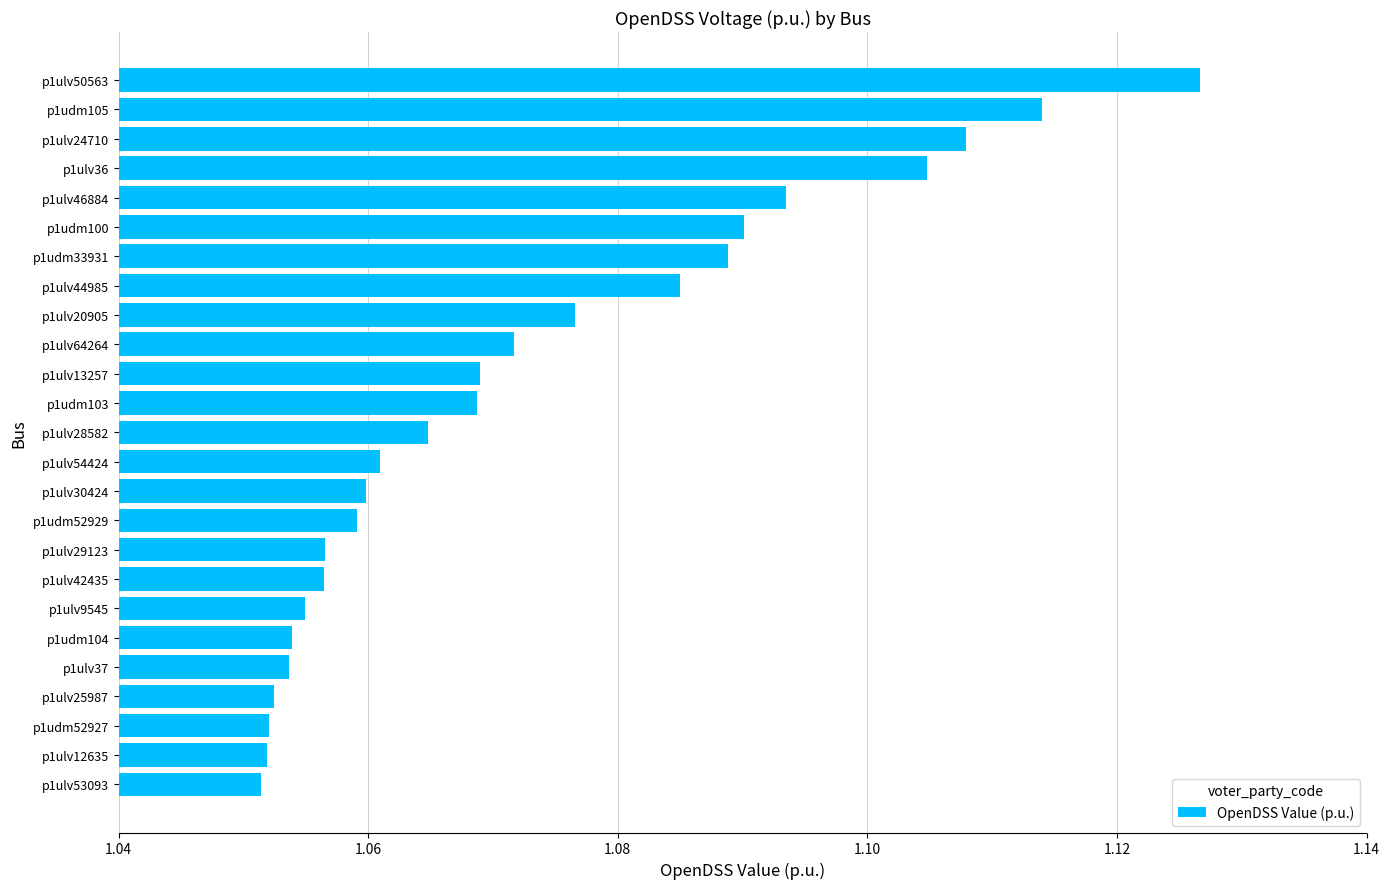

What is the sum of the values at p1udm103 and p1ulv12635?

2.1